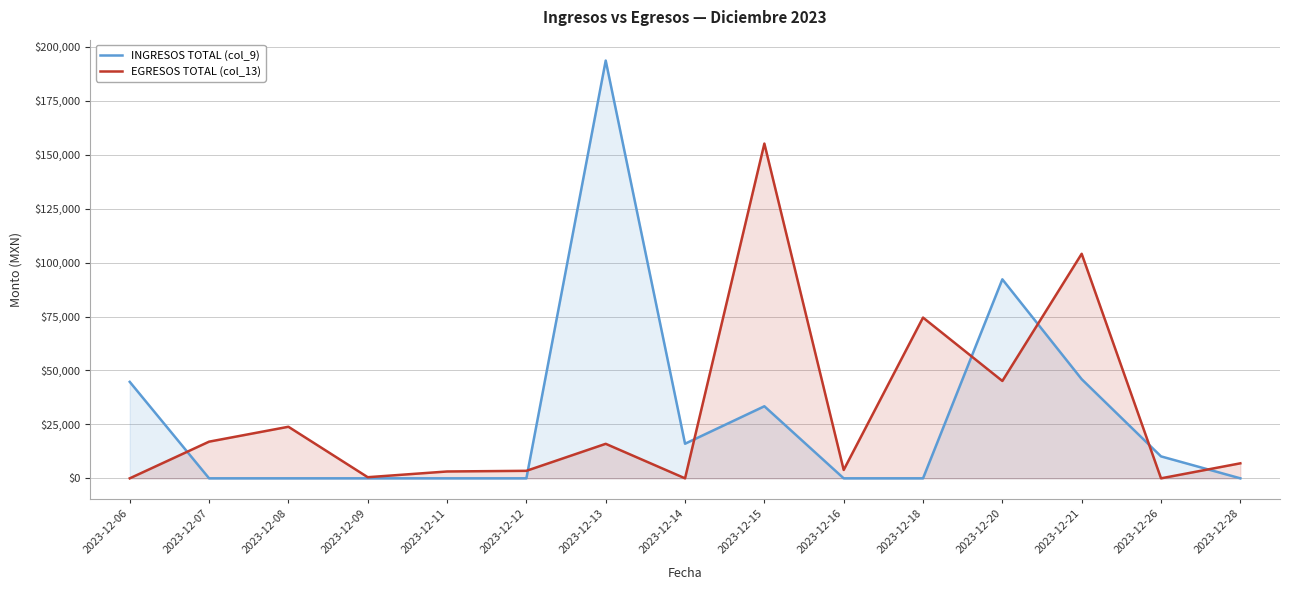

What is the difference between the highest and lowest values at 2023-12-09?

522.0